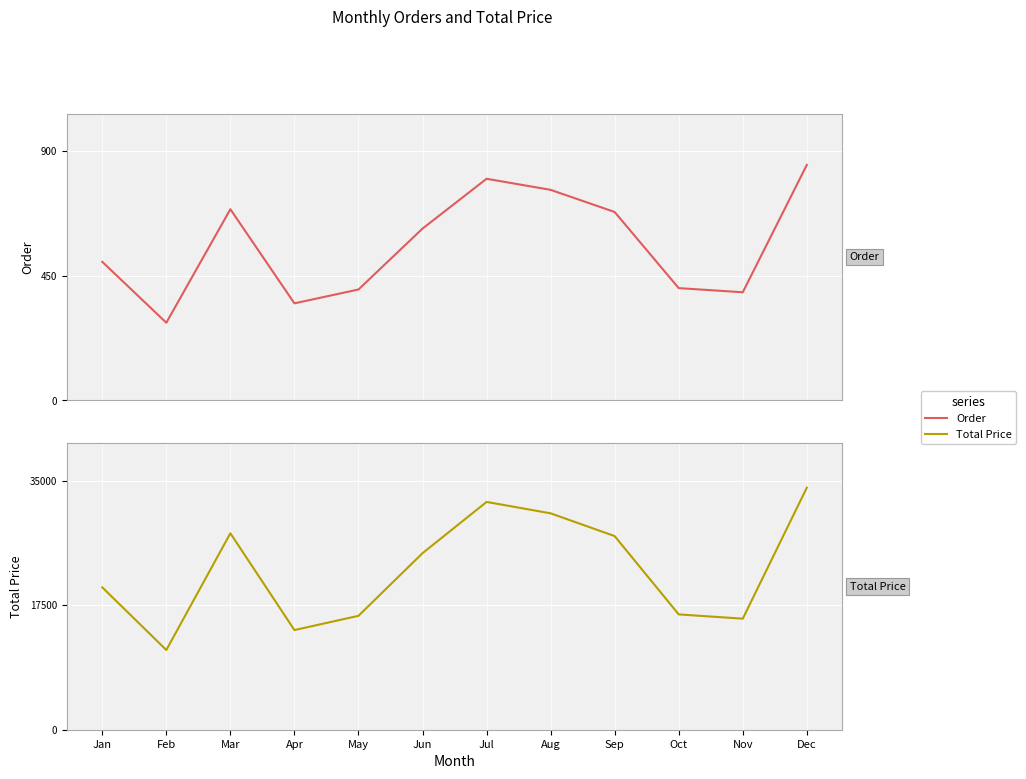

Which series changed the most between May and Aug?

Total Price